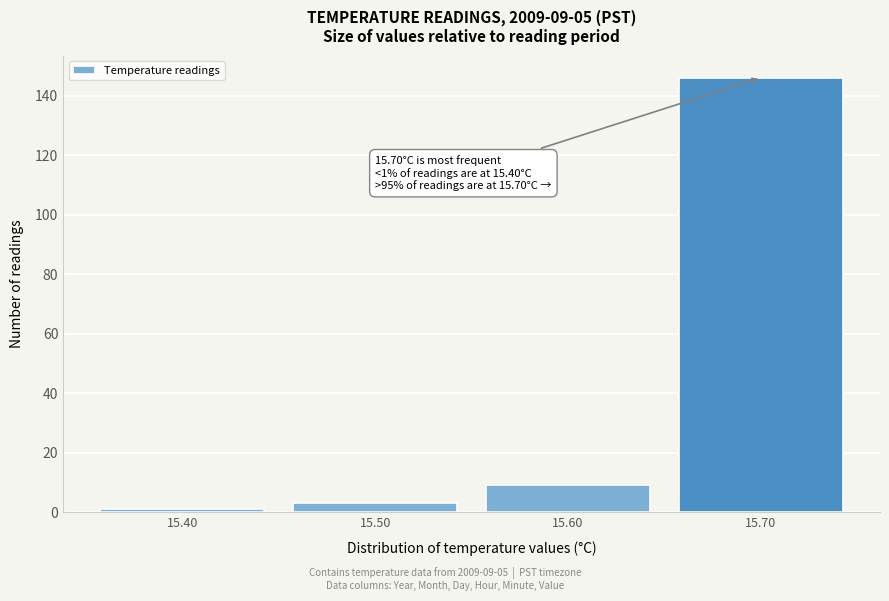

Reading left to right, transcribe all the data shown in this chart.

1	3	9	146